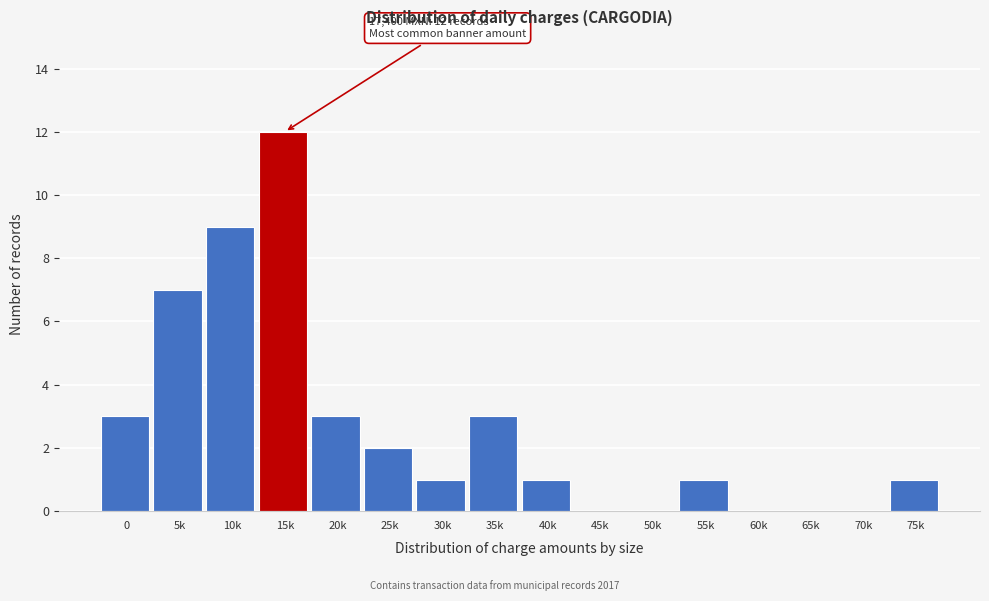

Reading right to left, transcribe all the data shown in this chart.

75k=1	70k=0	65k=0	60k=0	55k=1	50k=0	45k=0	40k=1	35k=3	30k=1	25k=2	20k=3	15k=12	10k=9	5k=7	0=3